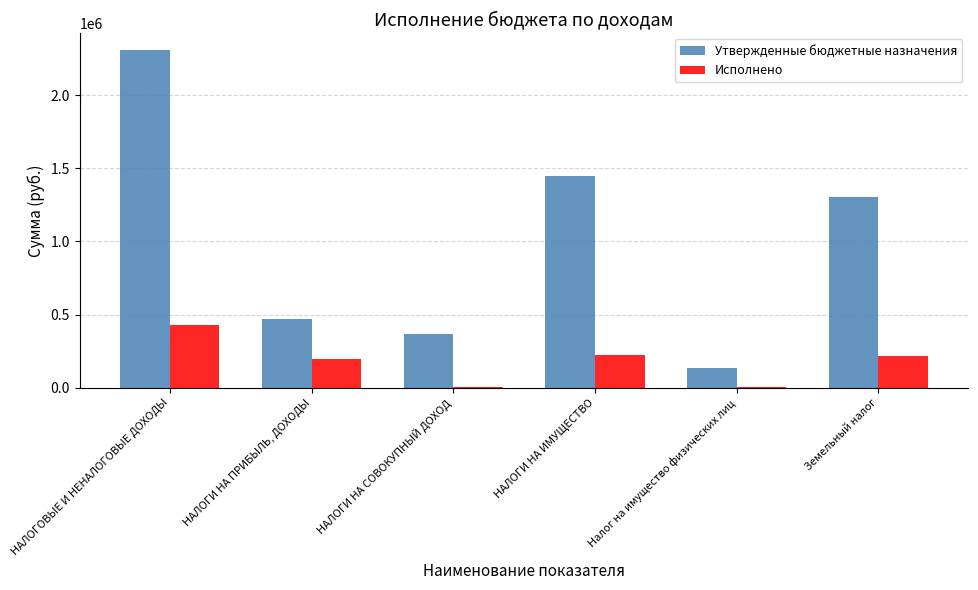

What is the average value of the Утвержденные бюджетные назначения series?

1007233.3